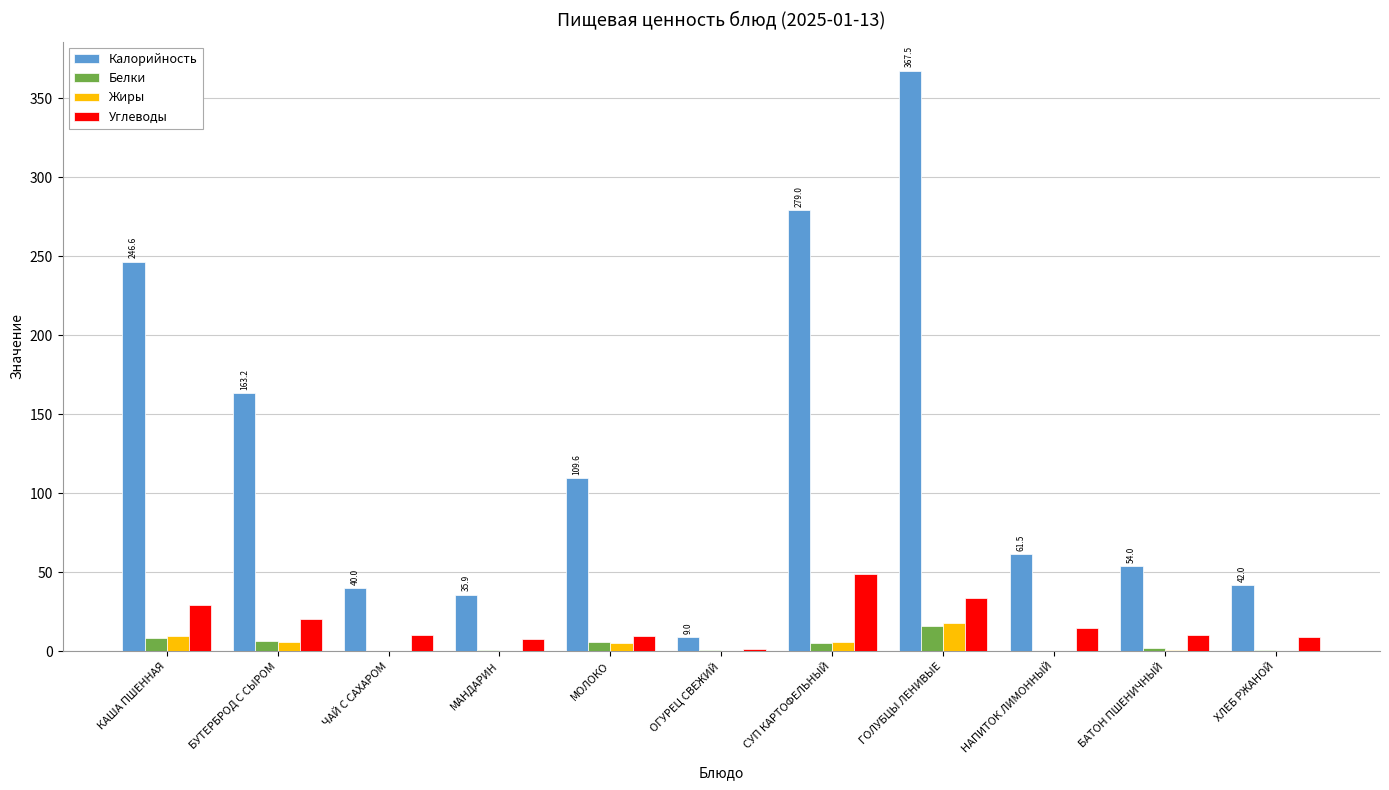

How many values in the Калорийность series exceed 61?

6